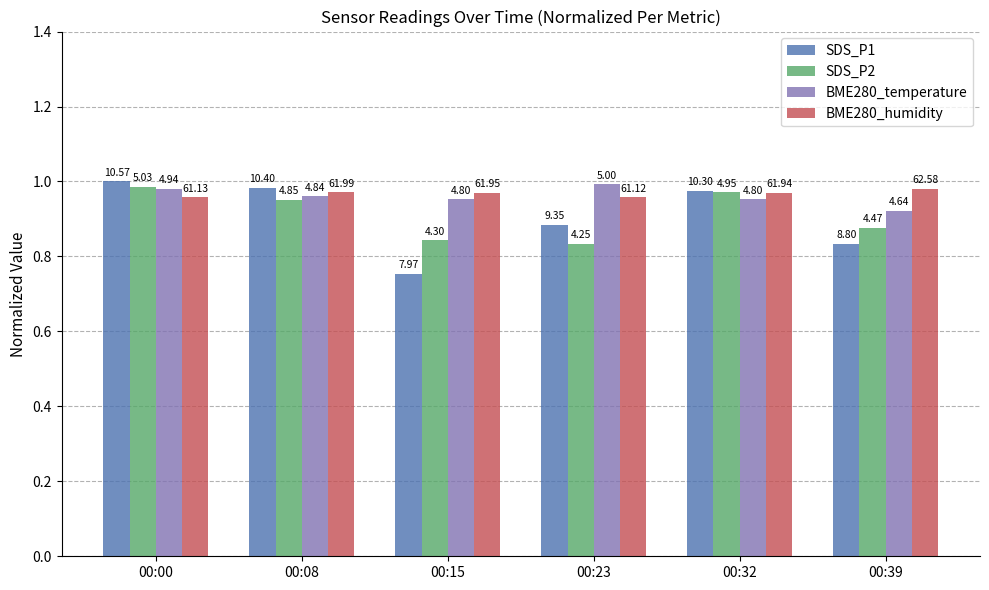

Where is SDS_P1 nearest to the value 0?

00:15